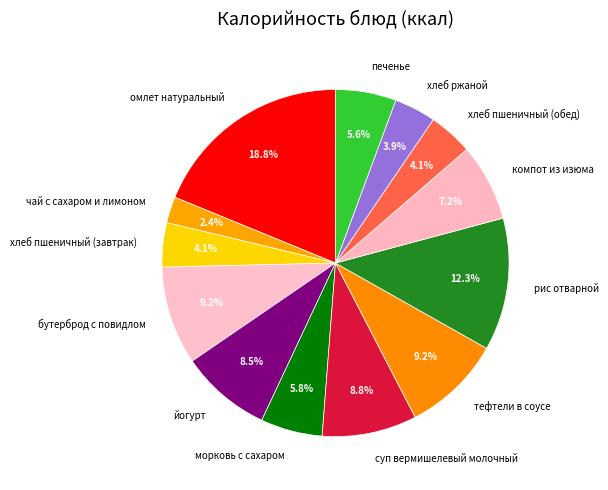

Which slice is the largest?

омлет натуральный